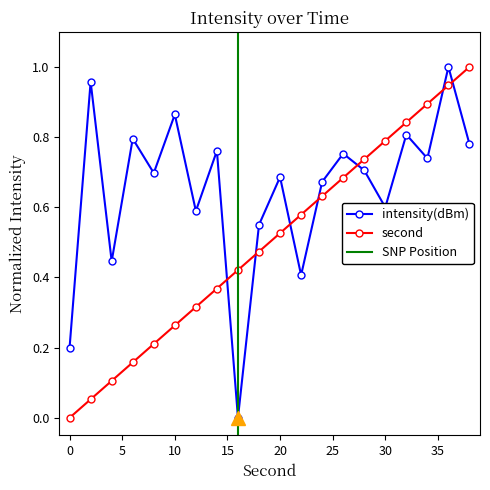

List the series in order of their peak value, highest first.

intensity(dBm), second